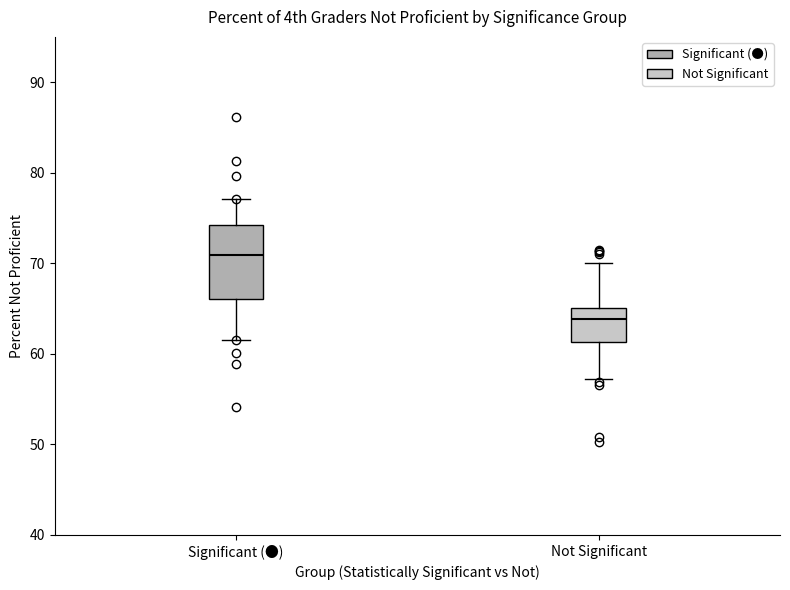

Reading left to right, transcribe this box plot: for each box, give where its median line is, the range the box spans, and where its two whiskers end, as read against the y-axis. The values are not printed on the chart, so give them approximately, as read against the axis.

Significant (●): median 71, box 66 to 74, whiskers 62 to 77
Not Significant: median 64, box 61 to 65, whiskers 57 to 70